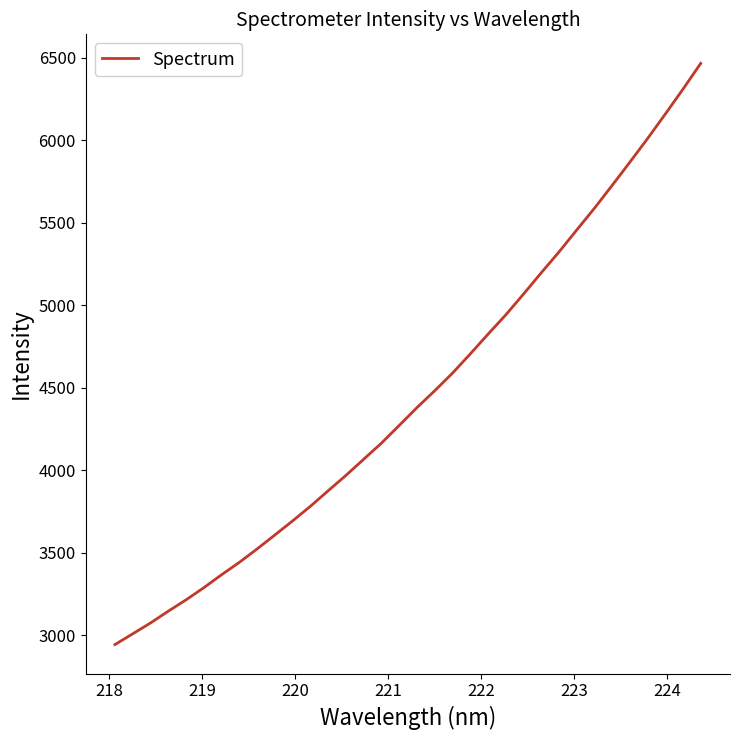

What is the sum of all values?

151524.0